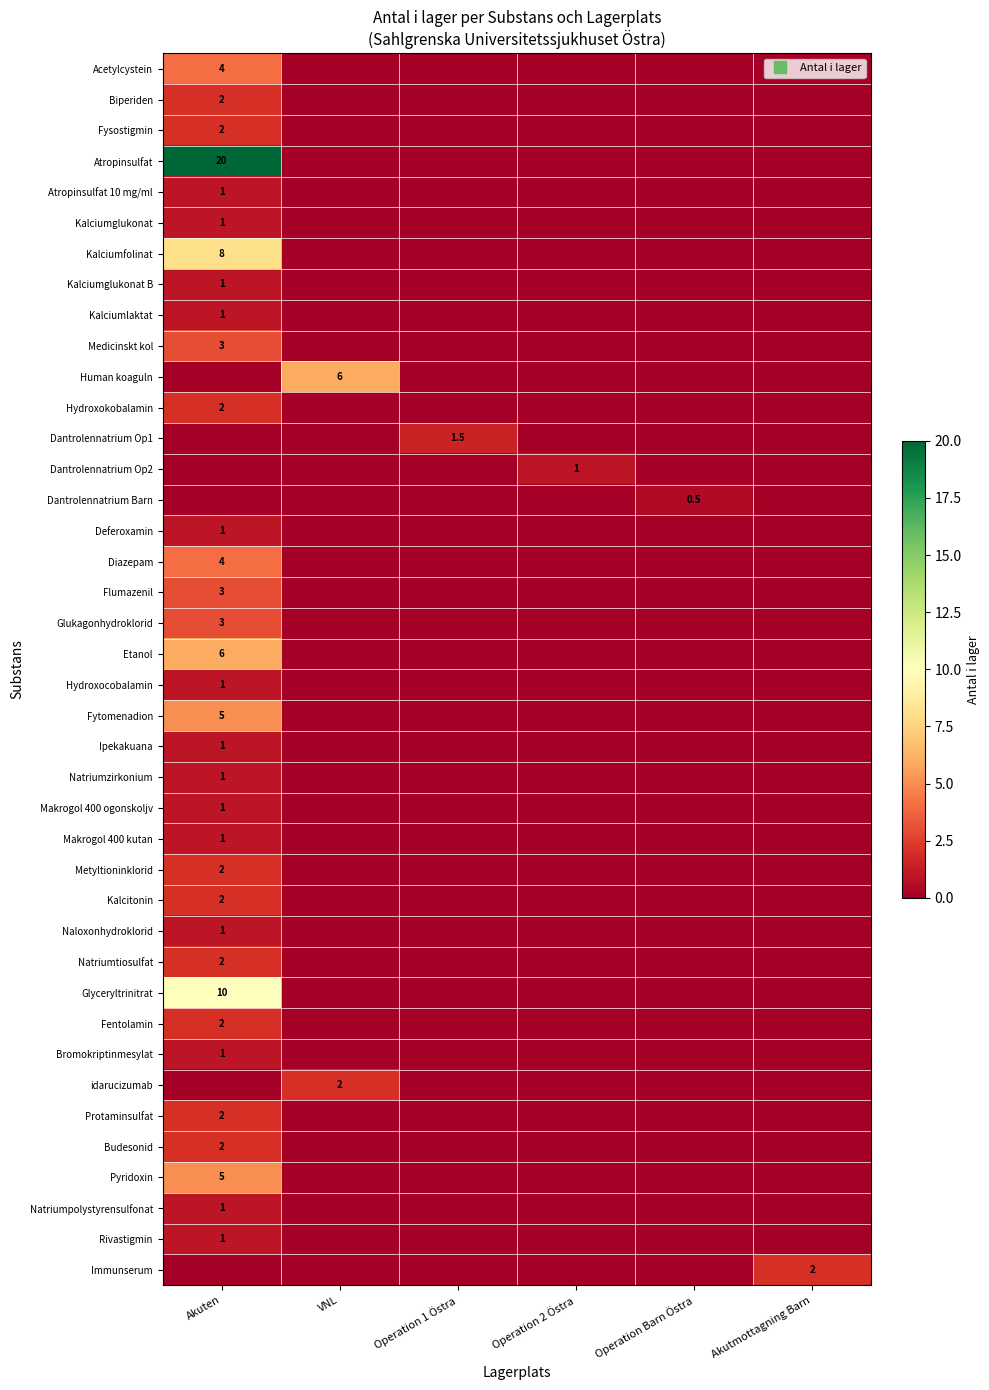

Between Operation 1 Östra and Operation 2 Östra, which series saw the biggest shift?

Dantrolennatrium Op1